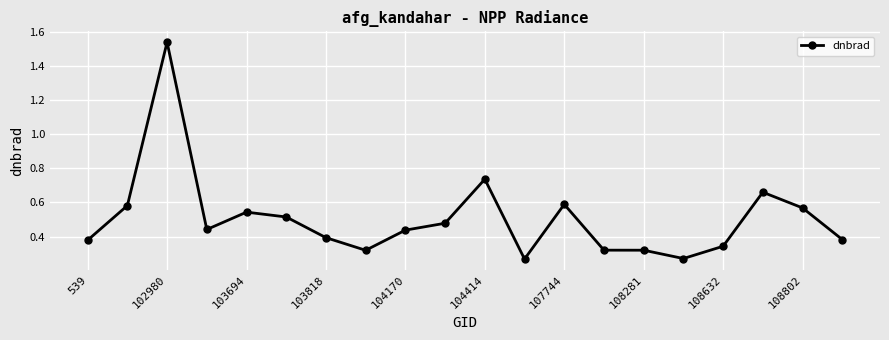

True or false: the data has more than 2 interior local peaks.

True